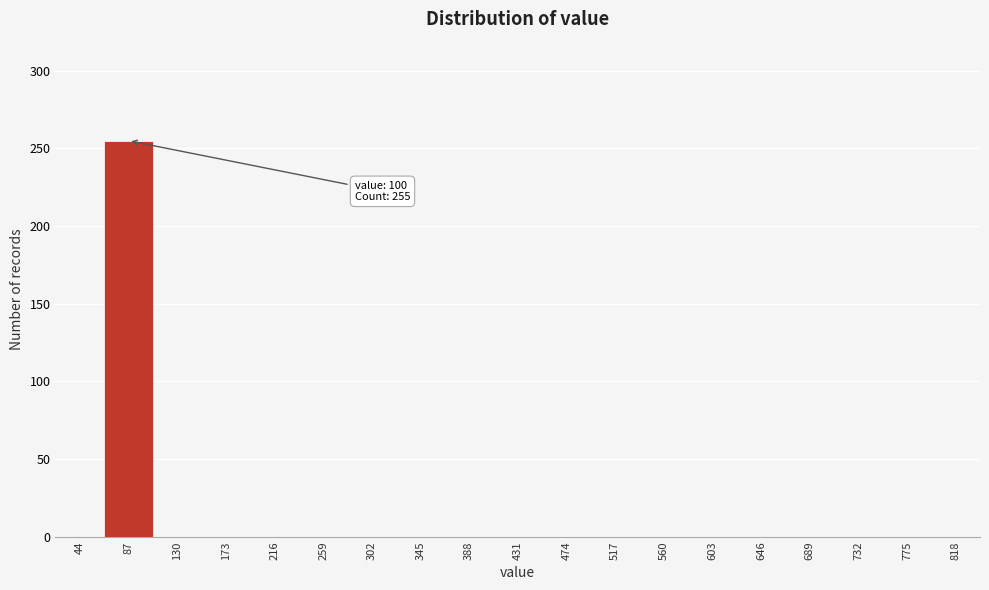

Reading left to right, extract all data points from this chart.

44=0	87=255	130=0	173=0	216=0	259=0	302=0	345=0	388=0	431=0	474=0	517=0	560=0	603=0	646=0	689=0	732=0	775=0	818=0